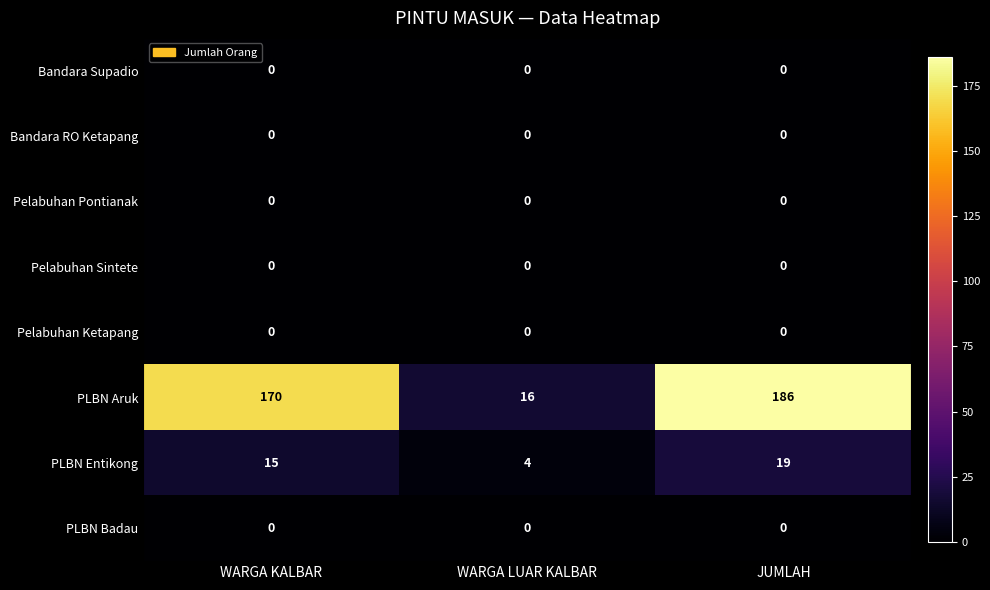

The PLBN Aruk series shows 16 at WARGA LUAR KALBAR. True or false?

True